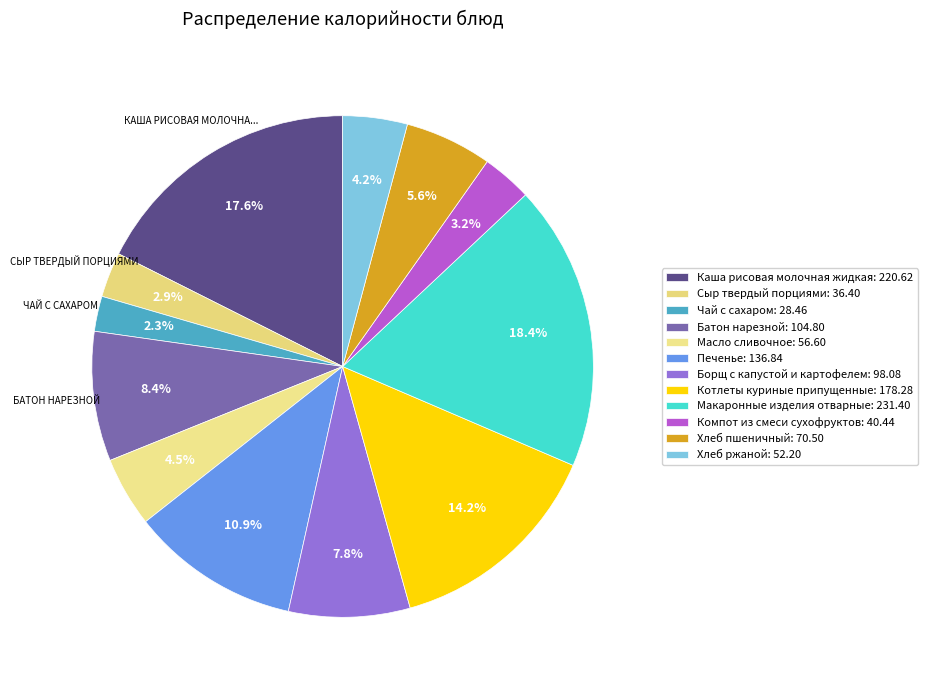

Combined, do Макаронные изделия отварные and Котлеты куриные припущенные account for over 50%?

No